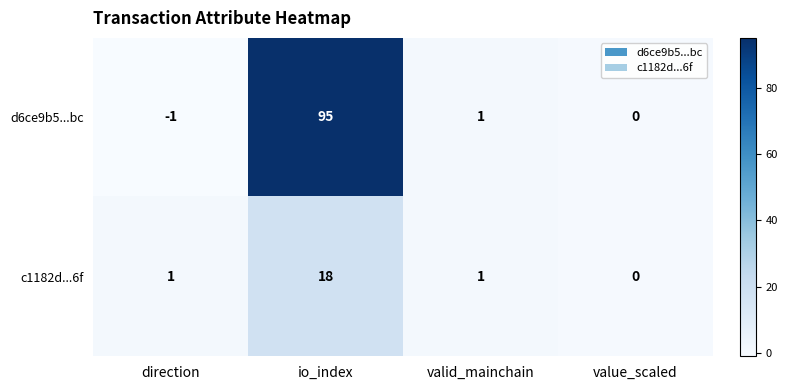

How many series are shown in this chart?

2